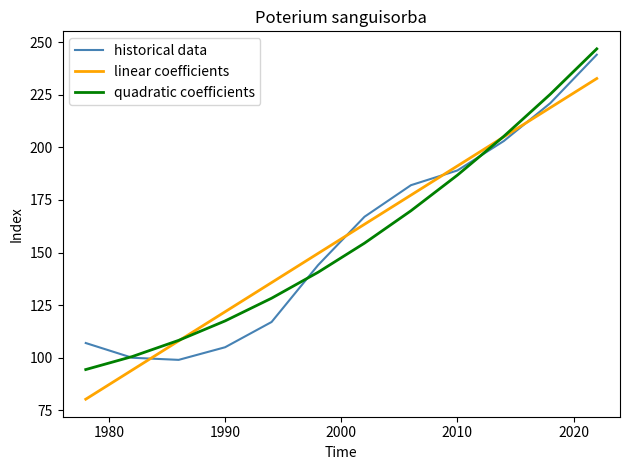

What are all the series names shown in the legend?

historical data, linear coefficients, quadratic coefficients